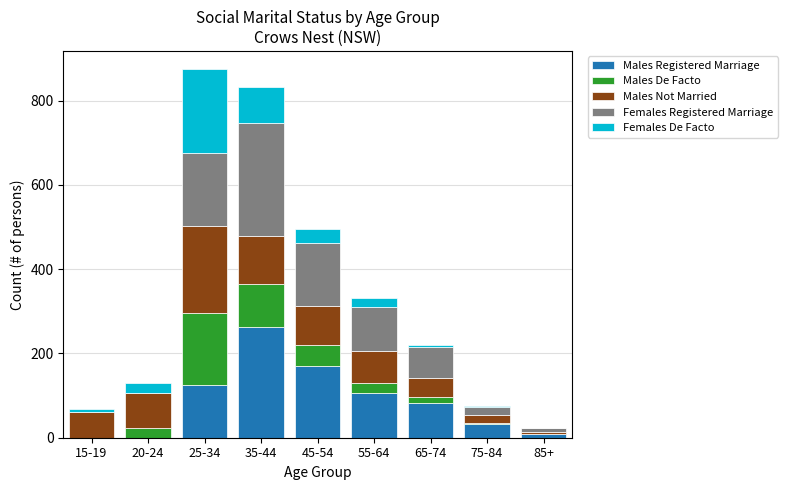

At which category is the sum across all series the highest?

25-34